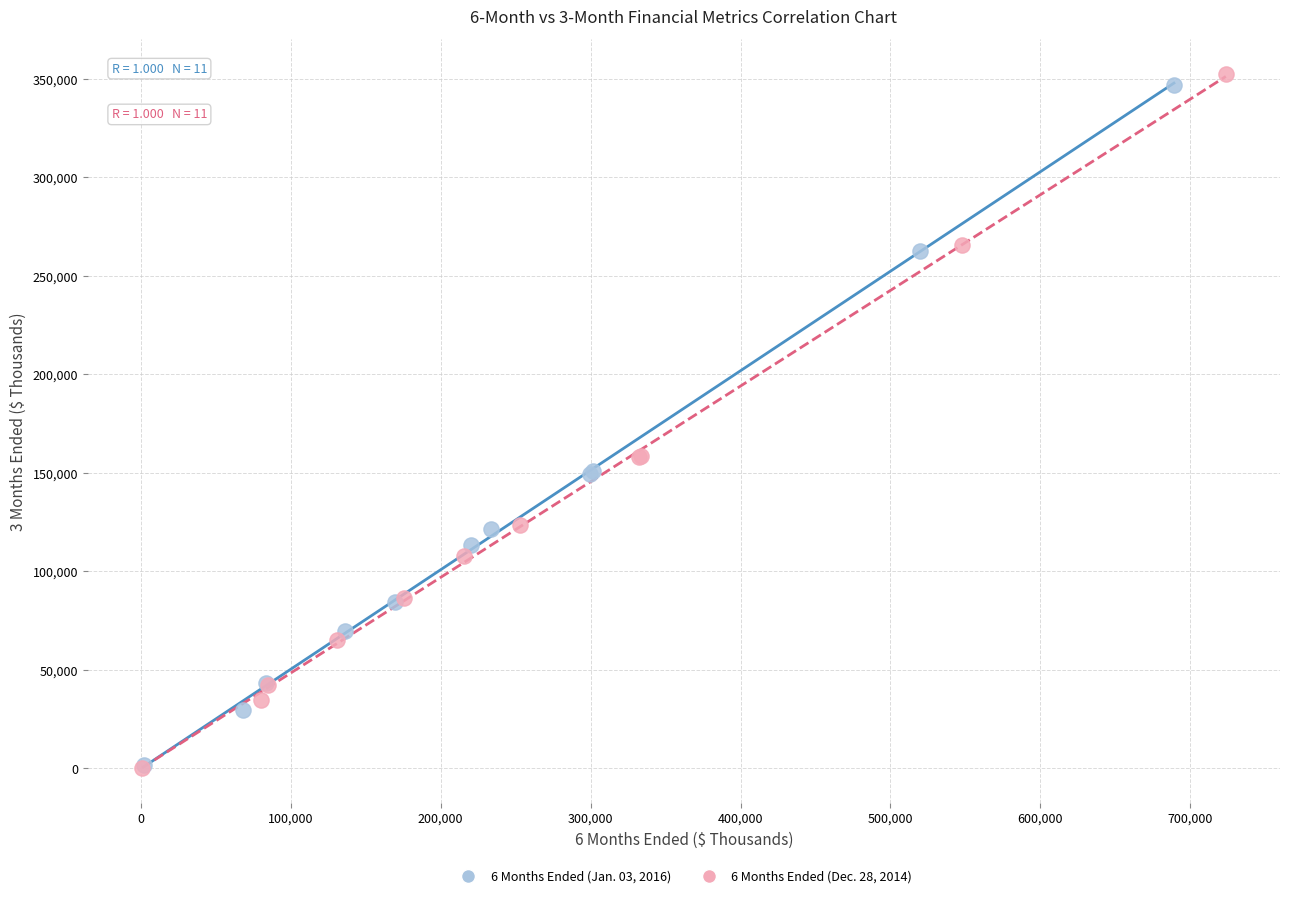

Which series contains the highest Y value?

6 Months Ended (Dec. 28, 2014)